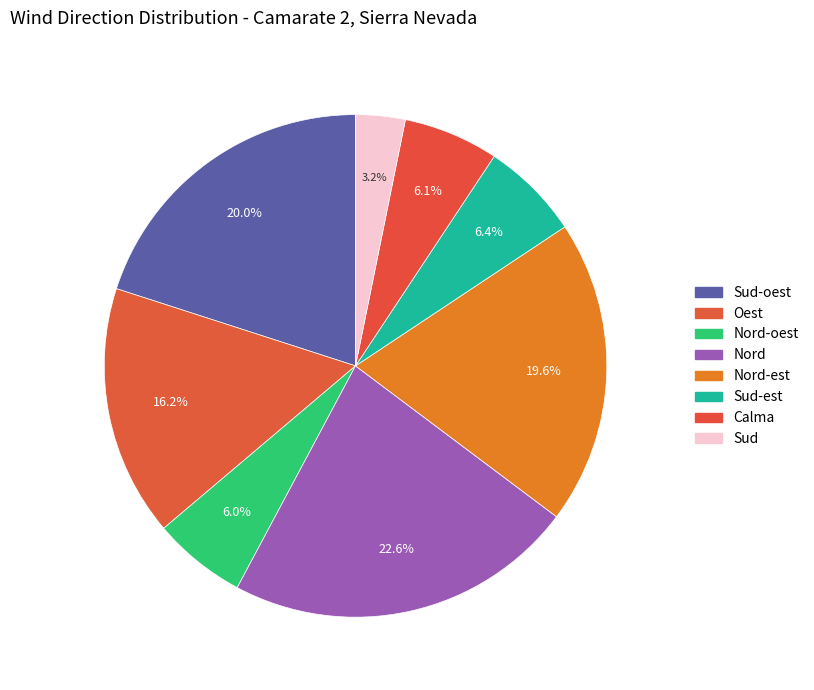

To the nearest percent, what is the difference between the Nord-est and Sud-est slice percentages?

13%